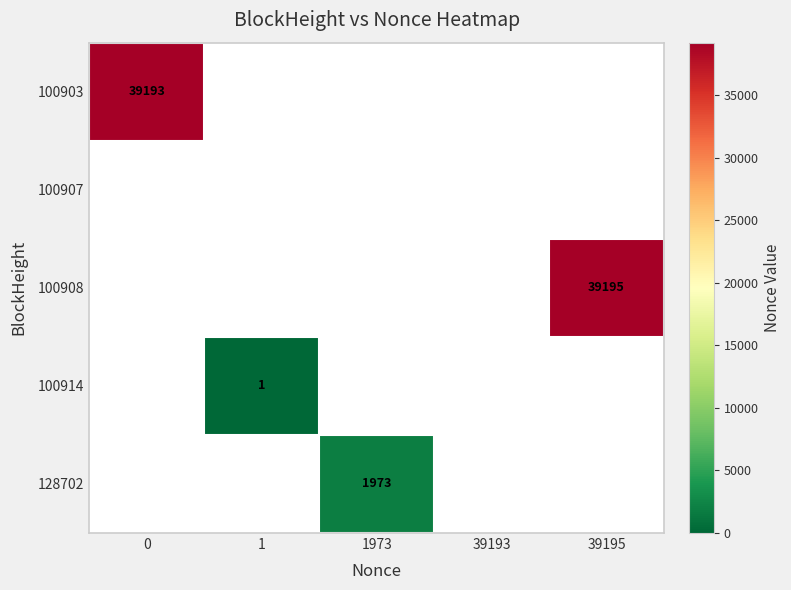

True or false: 100908 has a value of 55206 at 39195.

False